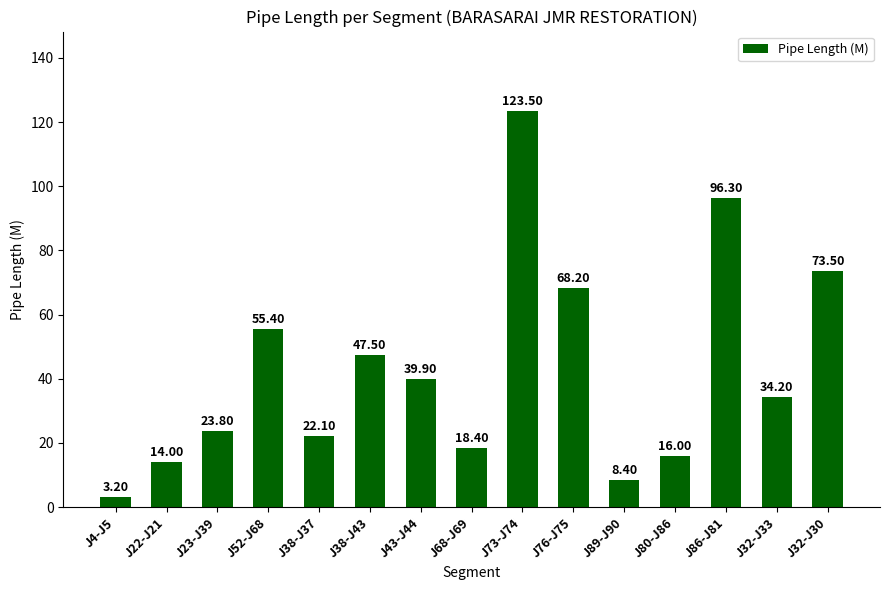

Are the bars grouped side by side (vs. stacked)?

No